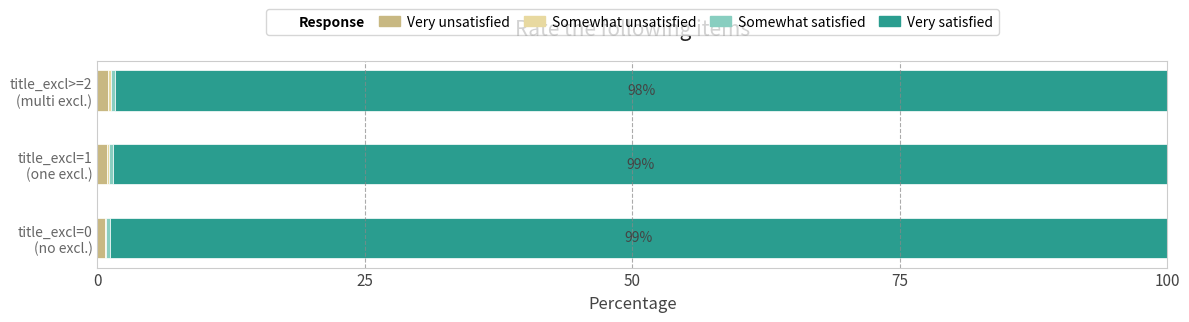

How many distinct data groups are displayed?

4